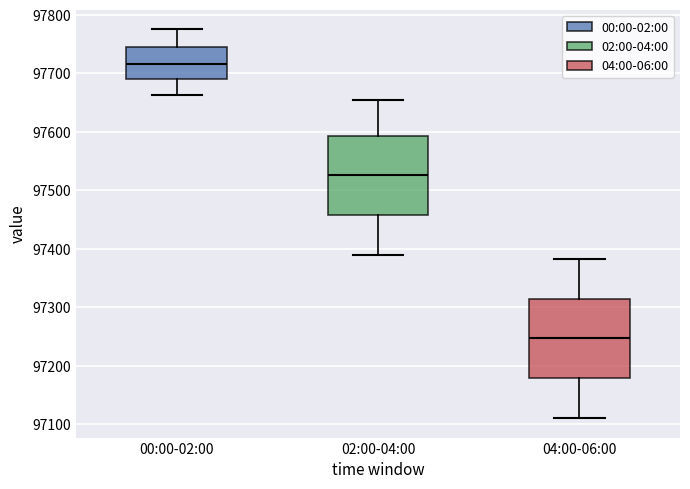

Reading left to right, read every box against the y-axis: the position of its median line, the range the box covers, and the ends of its whiskers. The values are not printed on the chart, so give them approximately, as read against the axis.

00:00-02:00: median 97720, box 97690 to 97750, whiskers 97660 to 97780
02:00-04:00: median 97530, box 97460 to 97590, whiskers 97390 to 97660
04:00-06:00: median 97250, box 97180 to 97310, whiskers 97110 to 97380